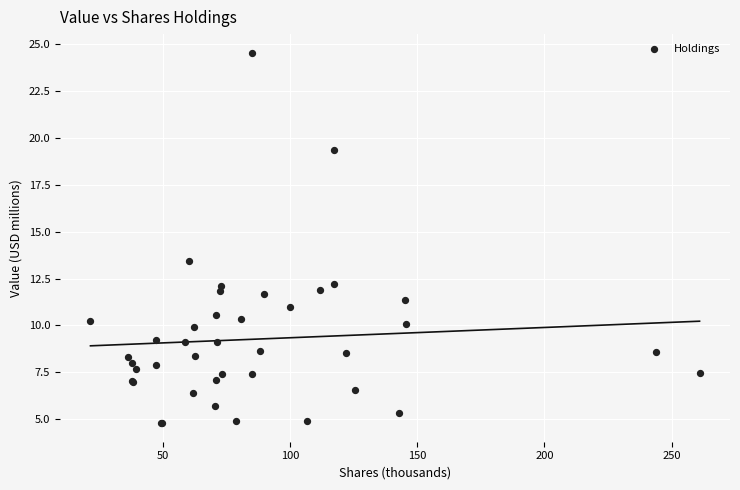

What Y value in the scatter plot is closest to 14?

13.4